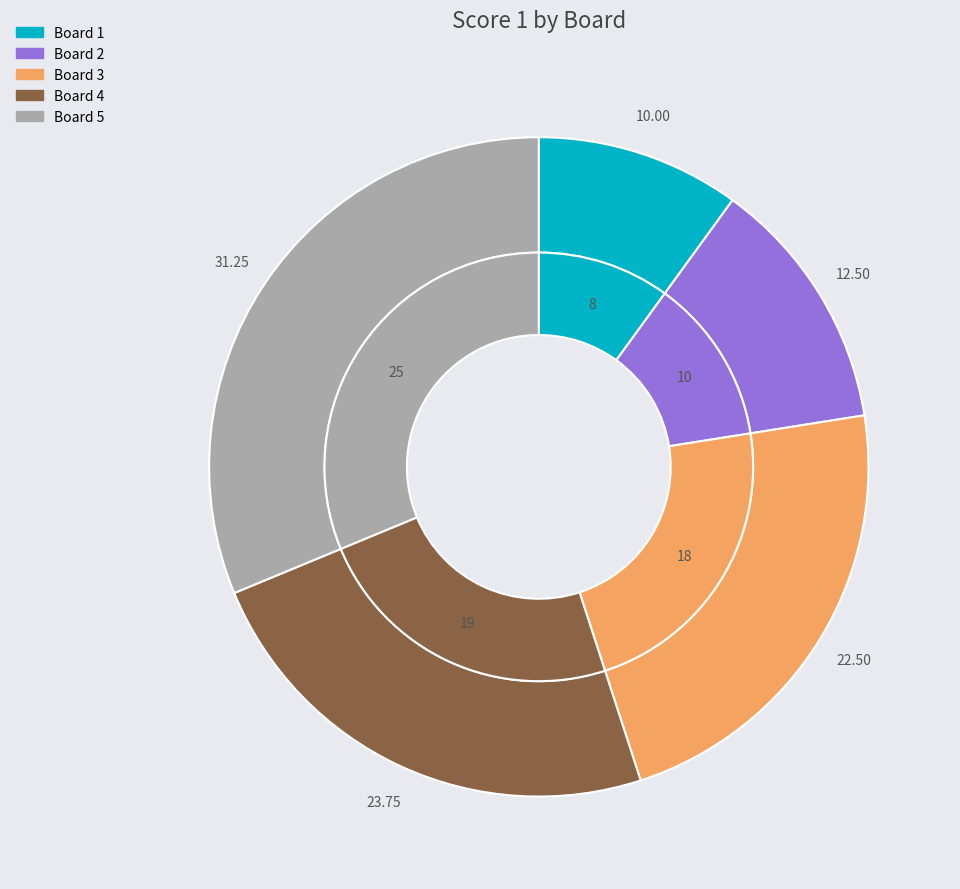

How many segments does this pie chart have?

5